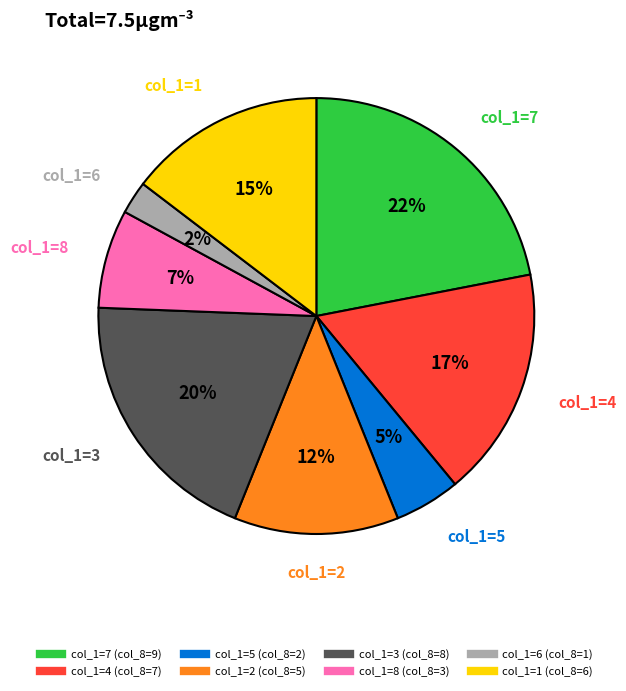

To the nearest percent, what is the difference between the largest and smallest slice percentages?

20%